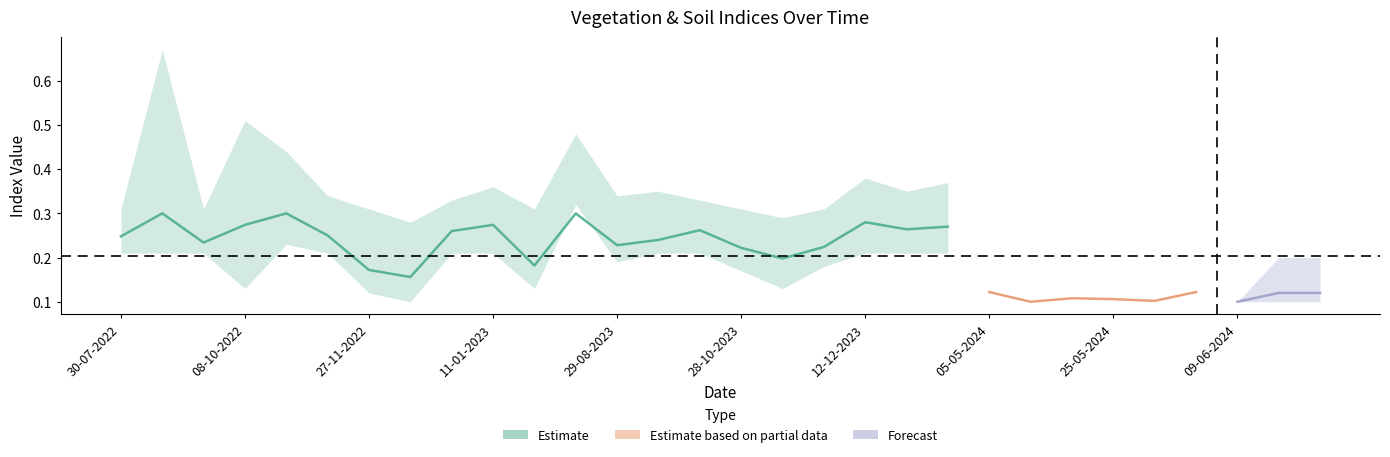

Does the chart have visible grid lines?

No